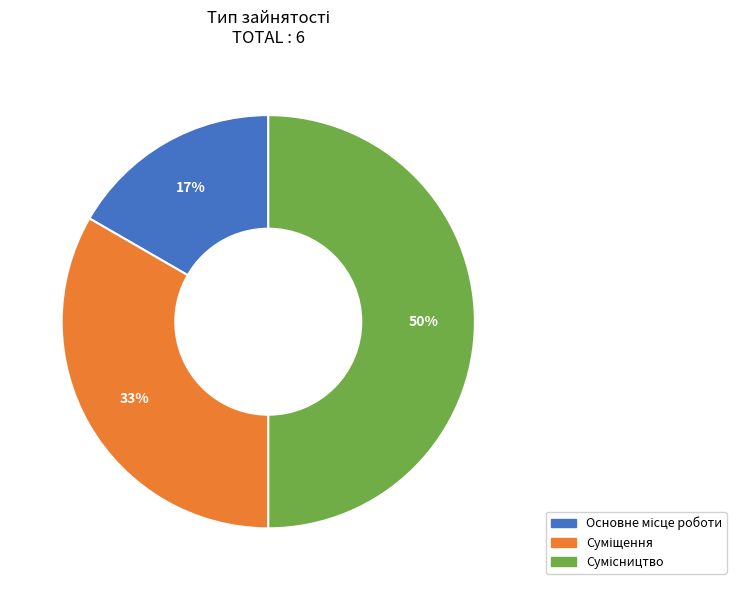

Count the number of slices in the pie.

3